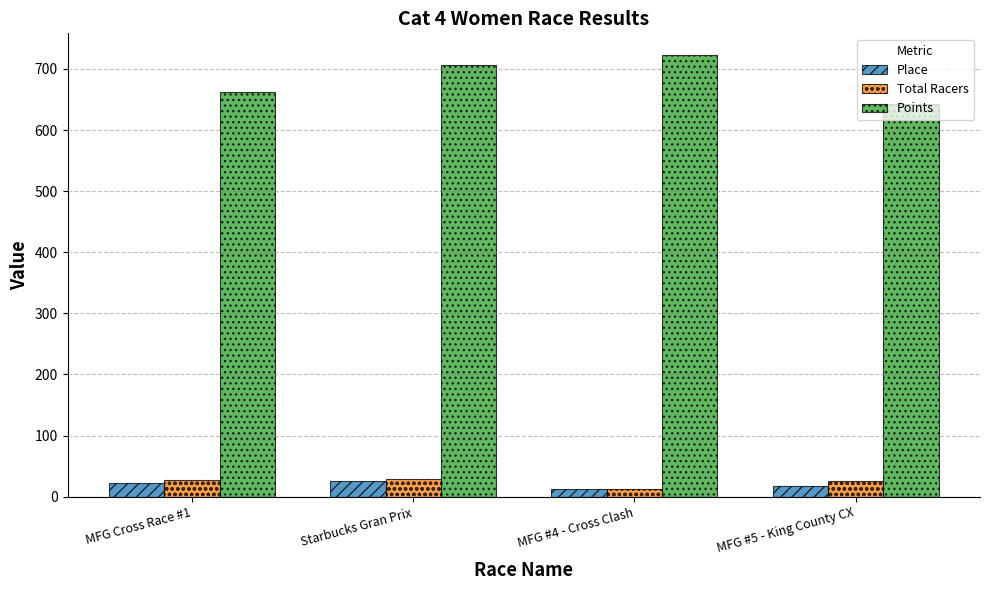

What is the label of the 1st bar from the left?

MFG Cross Race #1